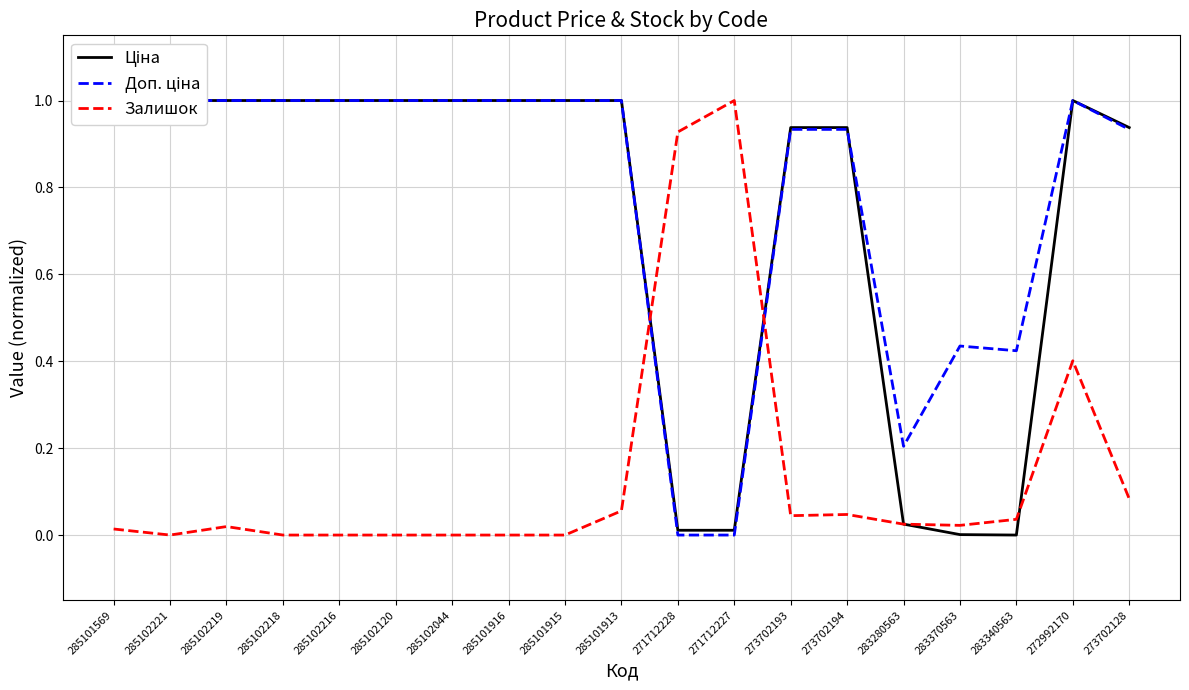

Where is Ціна nearest to the value 0?

283340563